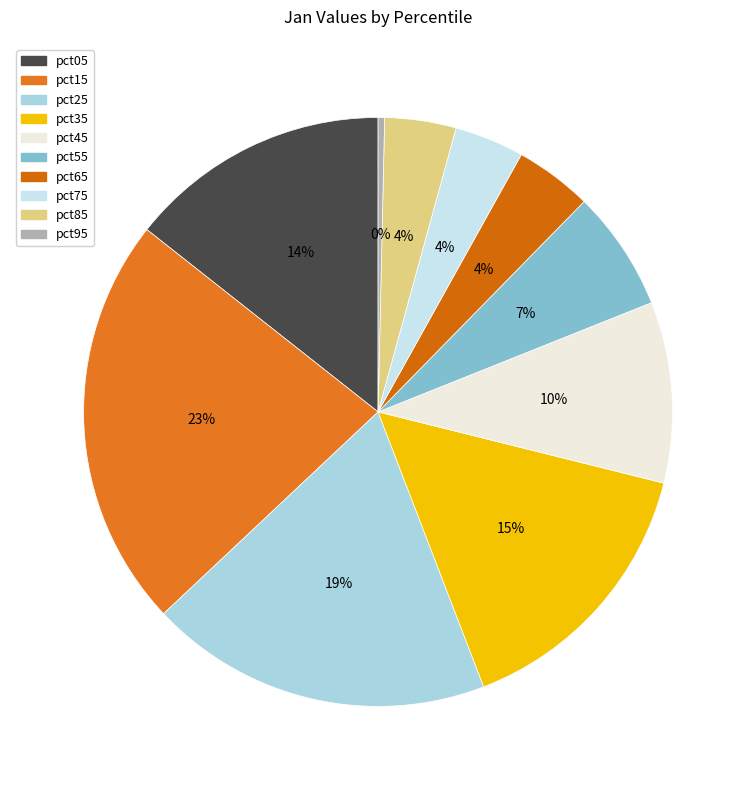

Which slice is the smallest?

pct95